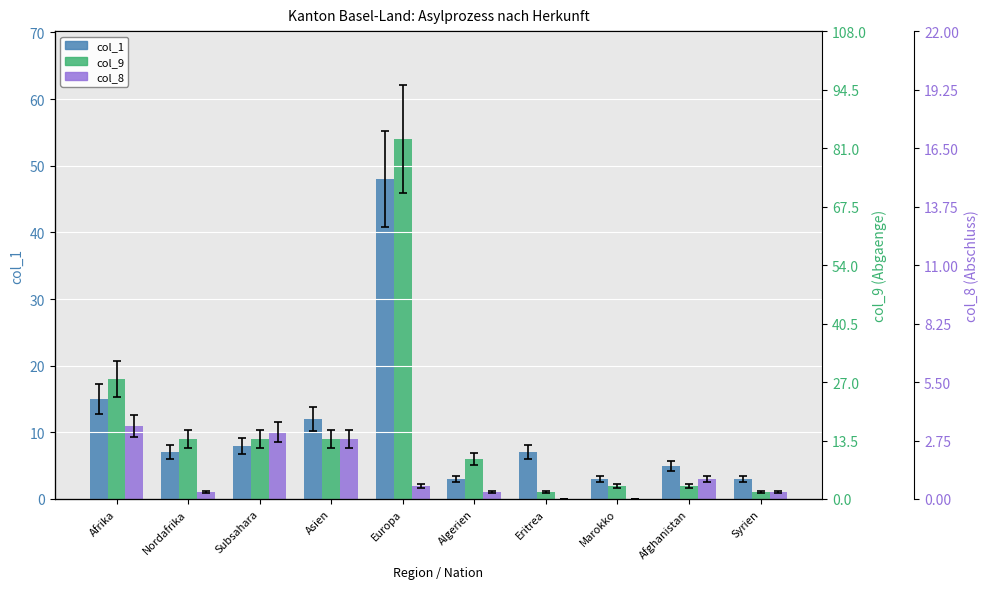

At which category is the sum across all series the highest?

Europa